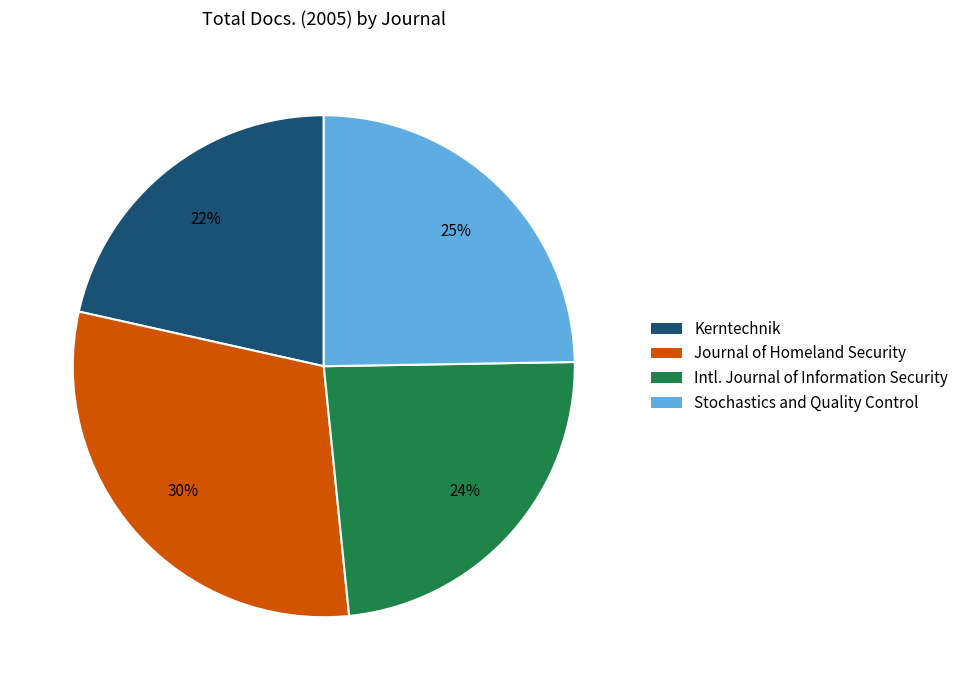

True or false: Kerntechnik accounts for 22% of the total.

True